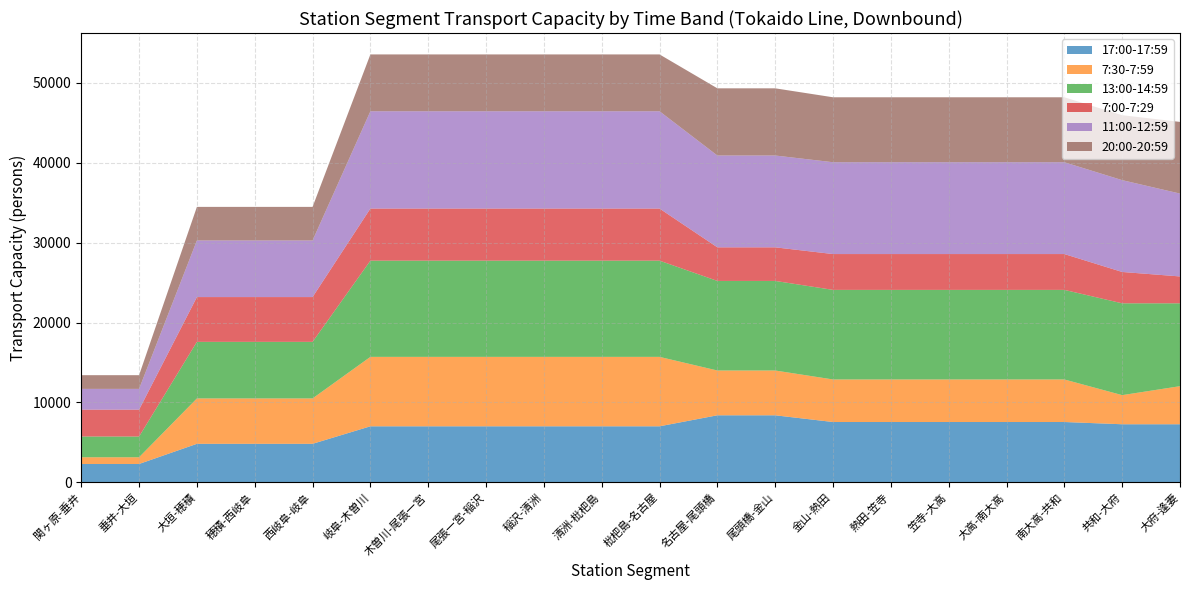

Reading left to right, list all the values displayed in this chart.

17:00-17:59: 2314	2314	4834	4834	4834	7024	7024	7024	7024	7024	7024	8400	8400	7560	7560	7560	7560	7560	7280	7280
7:30-7:59: 840	840	5674	5674	5674	8680	8680	8680	8680	8680	8680	5600	5600	5320	5320	5320	5320	5320	3640	4760
13:00-14:59: 2594	2594	7074	7074	7074	12030	12030	12030	12030	12030	12030	11200	11200	11200	11200	11200	11200	11200	11480	10360
7:00-7:29: 3360	3360	5600	5600	5600	6514	6514	6514	6514	6514	6514	4200	4200	4480	4480	4480	4480	4480	3920	3360
11:00-12:59: 2594	2594	7074	7074	7074	12164	12164	12164	12164	12164	12164	11480	11480	11480	11480	11480	11480	11480	11480	10360
20:00-20:59: 1714	1714	4200	4200	4200	7106	7106	7106	7106	7106	7106	8400	8400	8120	8120	8120	8120	8120	8120	8960